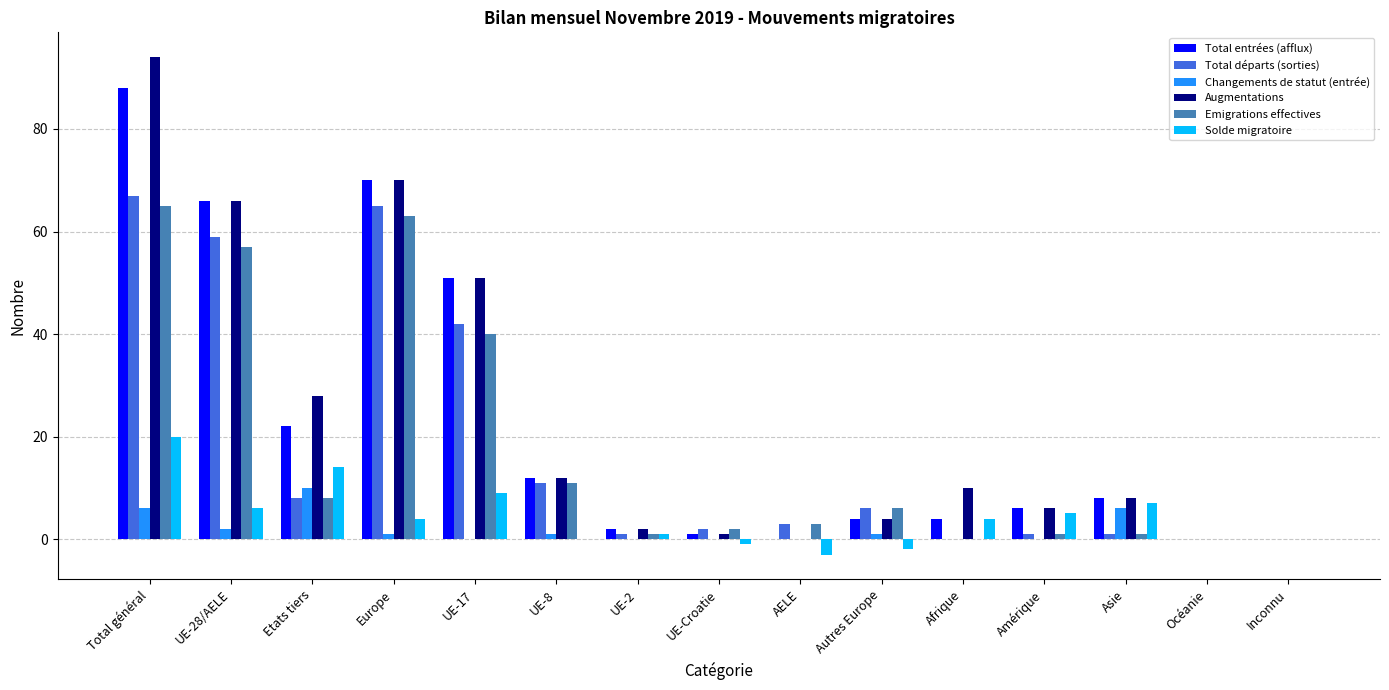

What is the greatest value displayed?

94